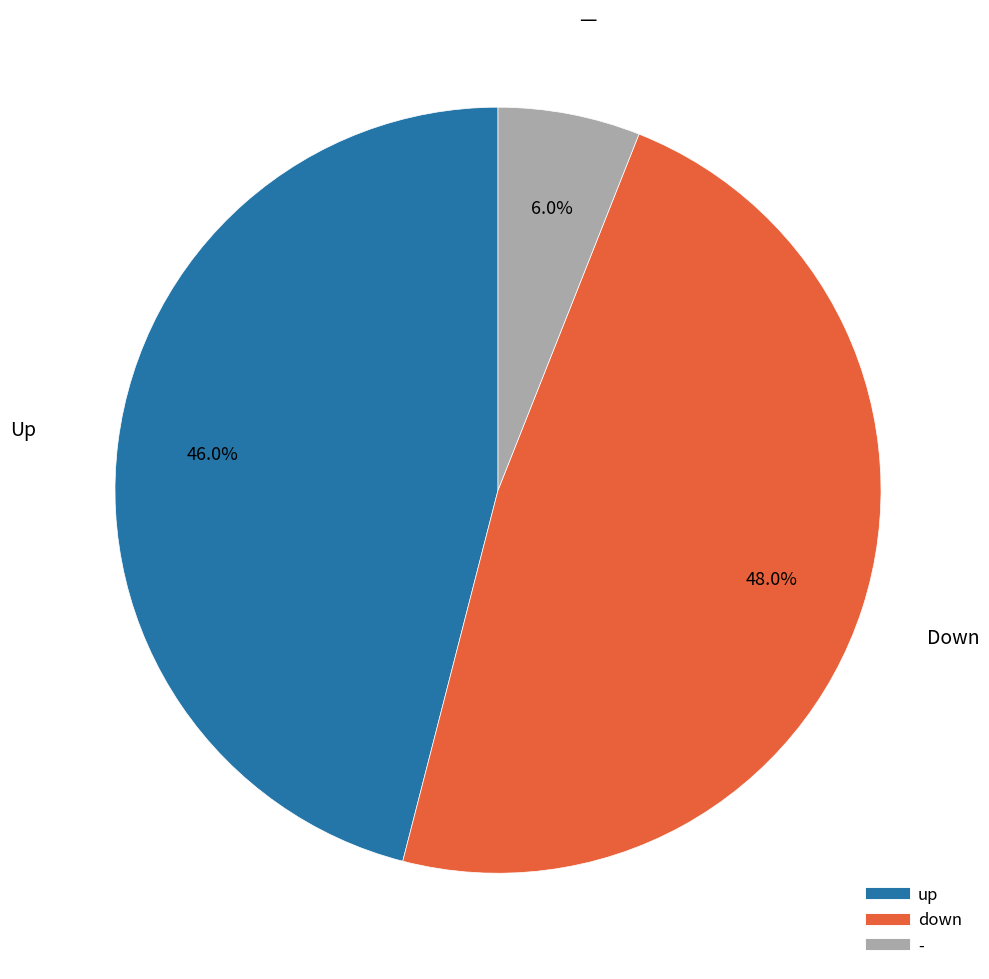

Which has a higher value, up or -?

up